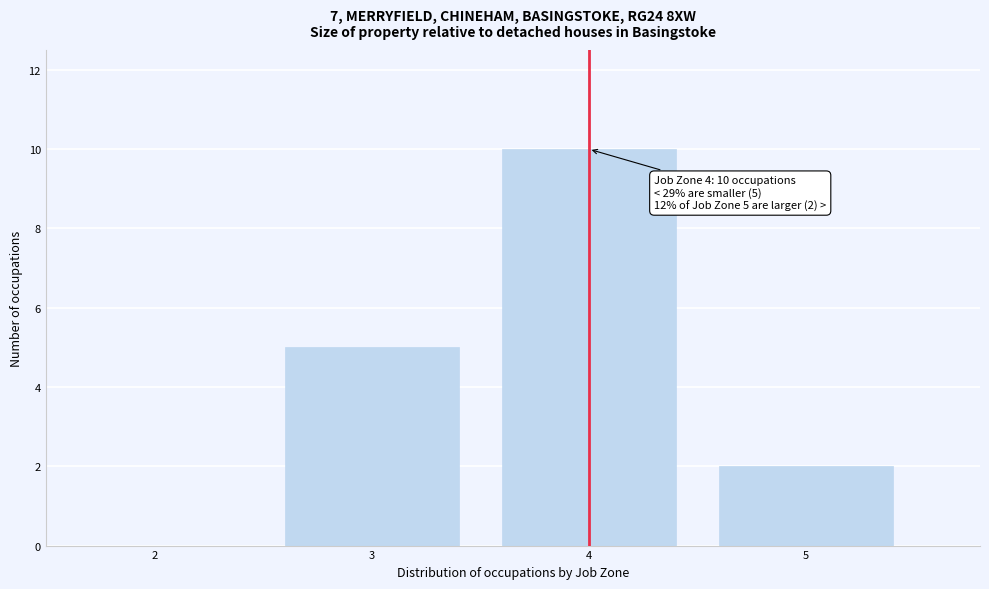

Over which range of the x-axis is the bar tallest?

3.5 to 4.5